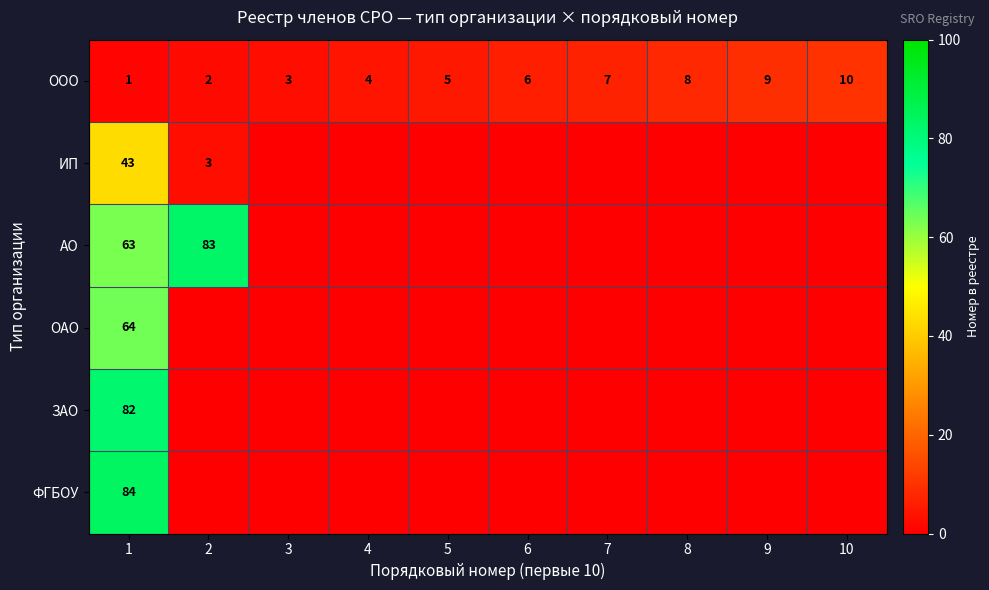

What is the total value across all series at 1?

337